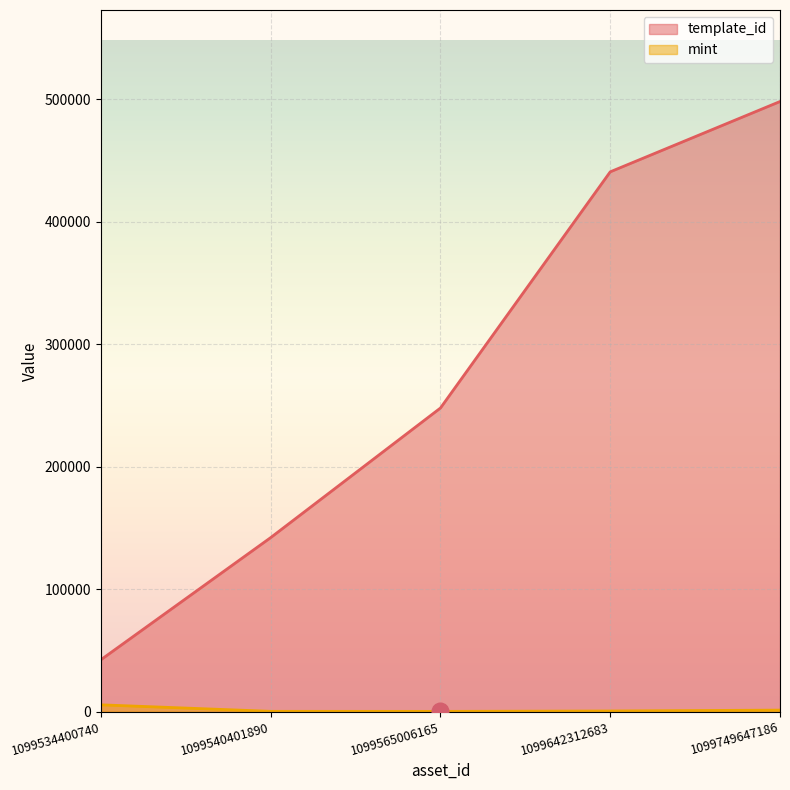

Where does the mint series first go above 554?

1099534400740